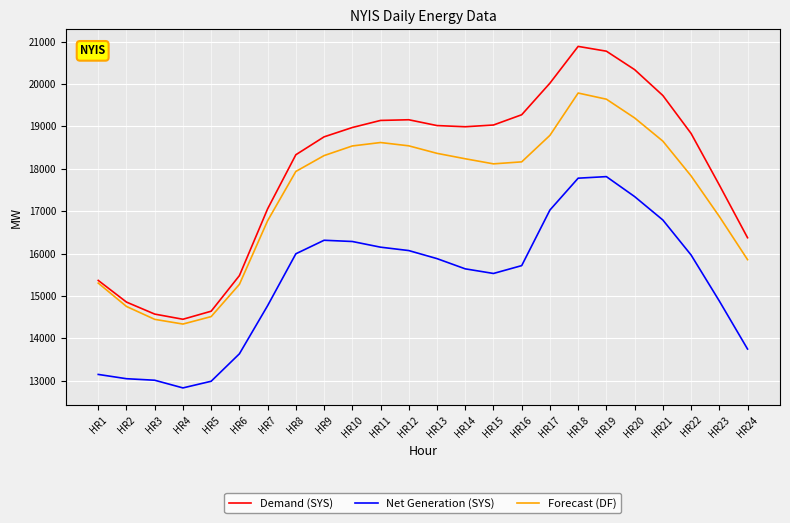

The value of Demand (SYS) at HR20 is 34052. True or false?

False